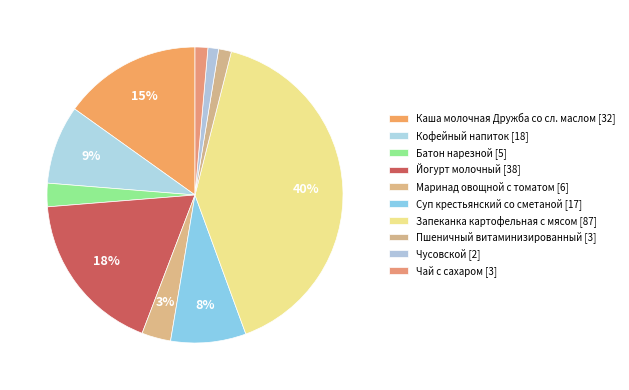

Is there any slice that represents more than half of the pie?

No